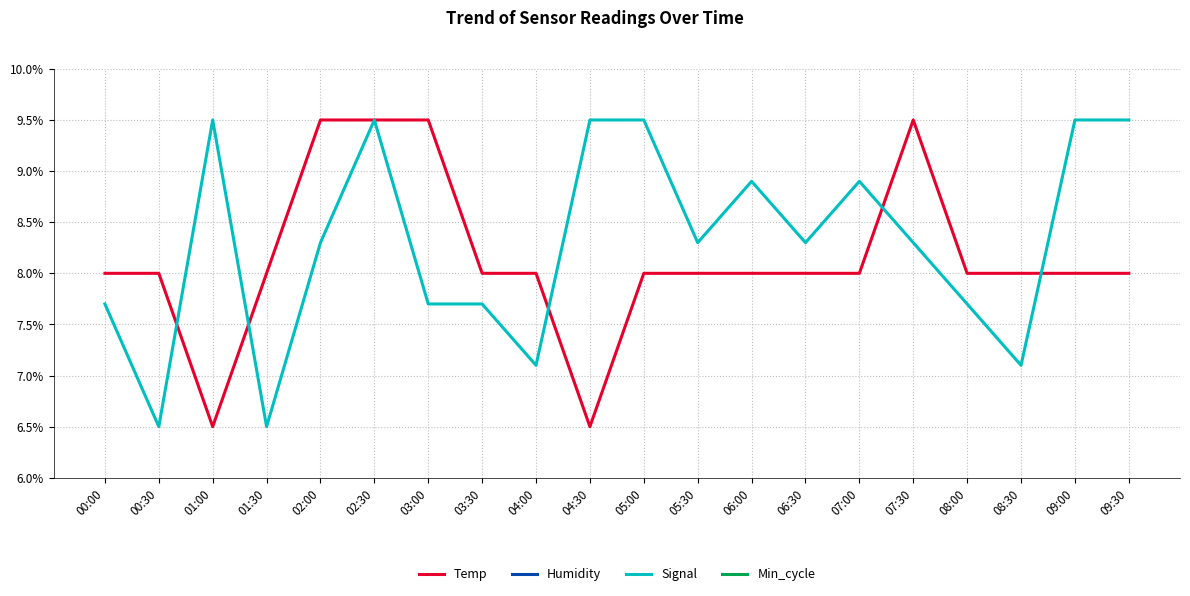

What is the lowest value of the Temp series?

6.5